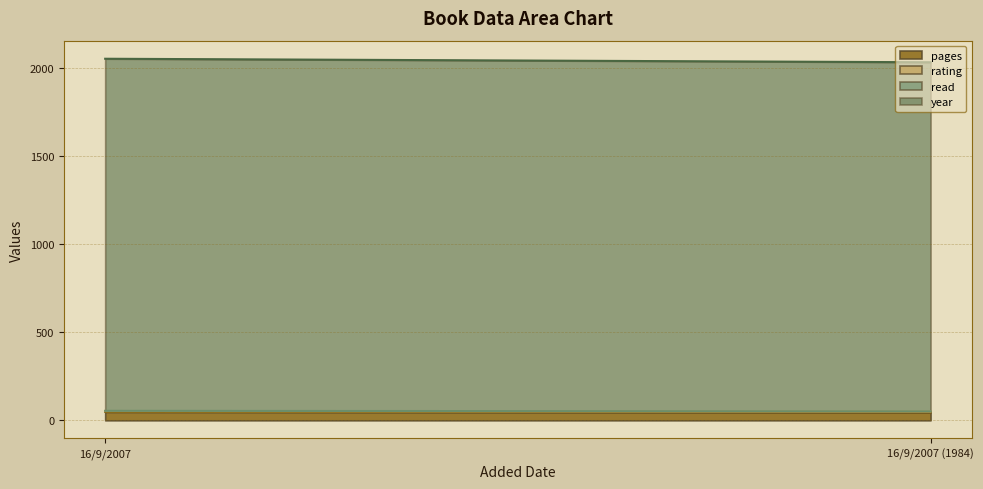

What is the label of the 1st point from the right?

16/9/2007 (1984)